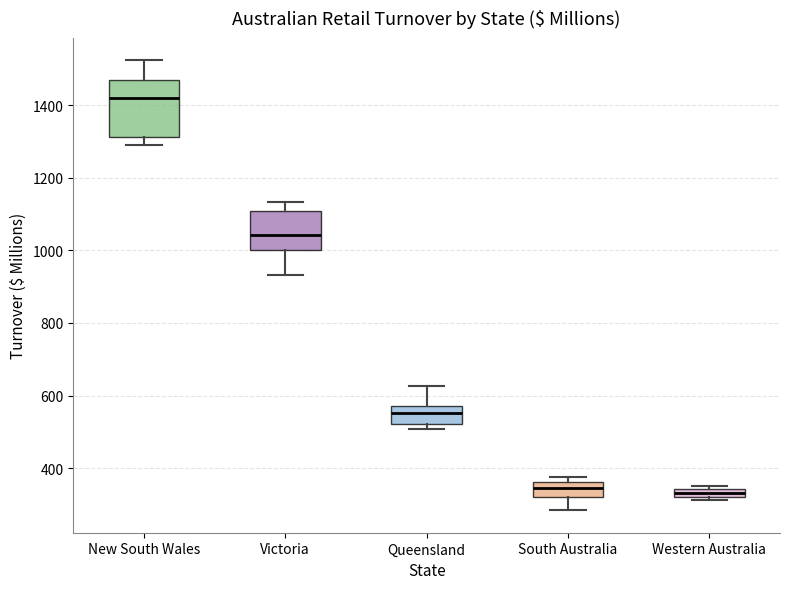

Comparing the boxes themselves (not the whiskers), which one is the tallest?

New South Wales